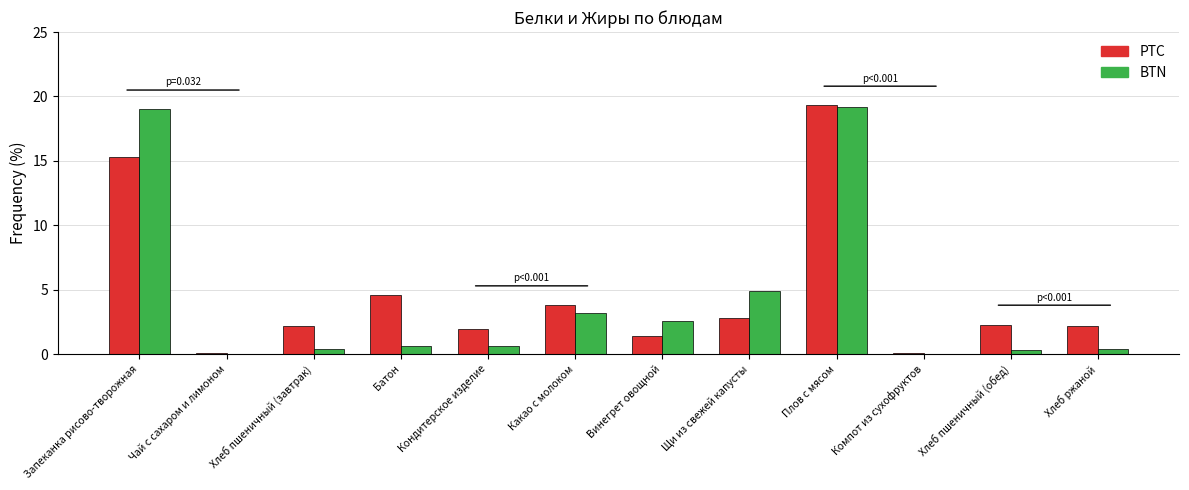

Which series has the largest total across all categories?

PTC